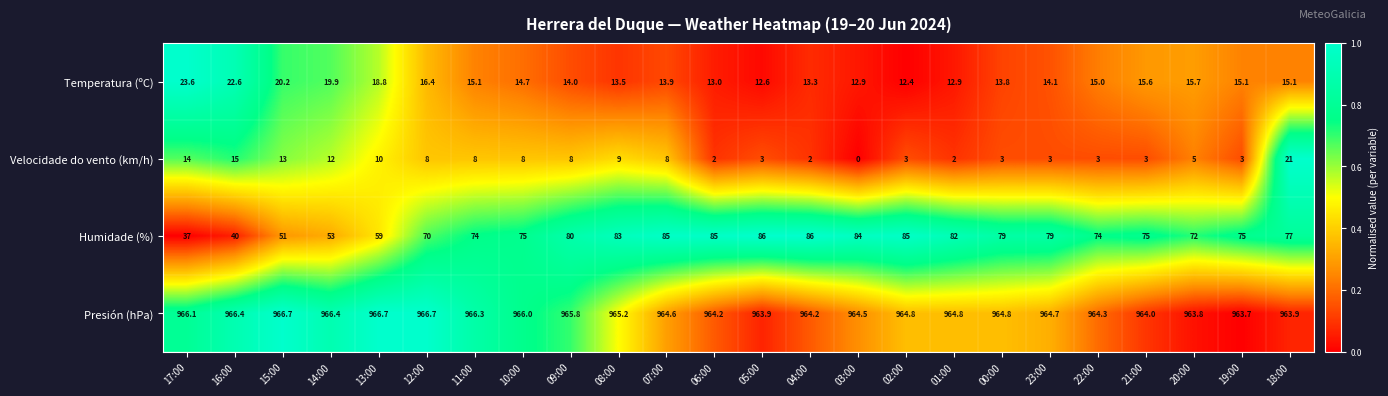

What is the average value of the Presión (hPa) series?

965.1